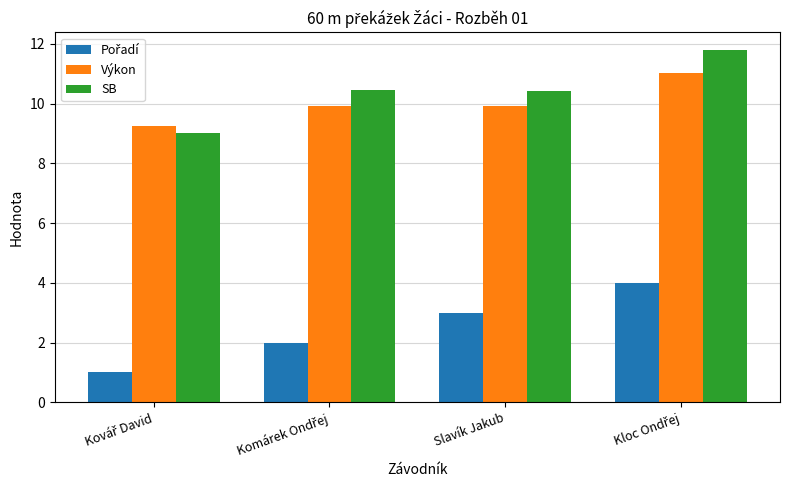

What is the greatest value displayed?

11.8